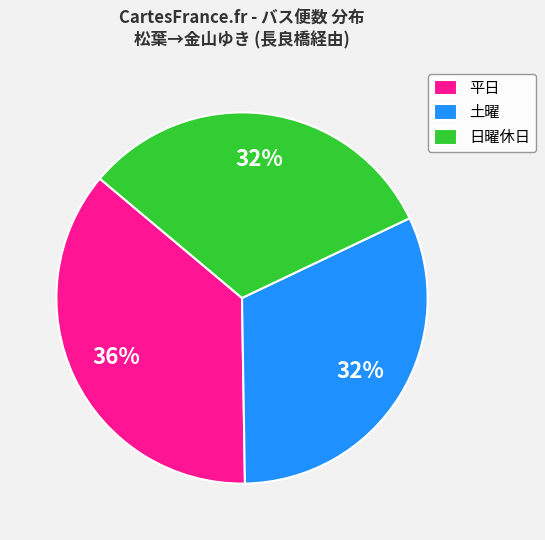

Count the number of slices in the pie.

3